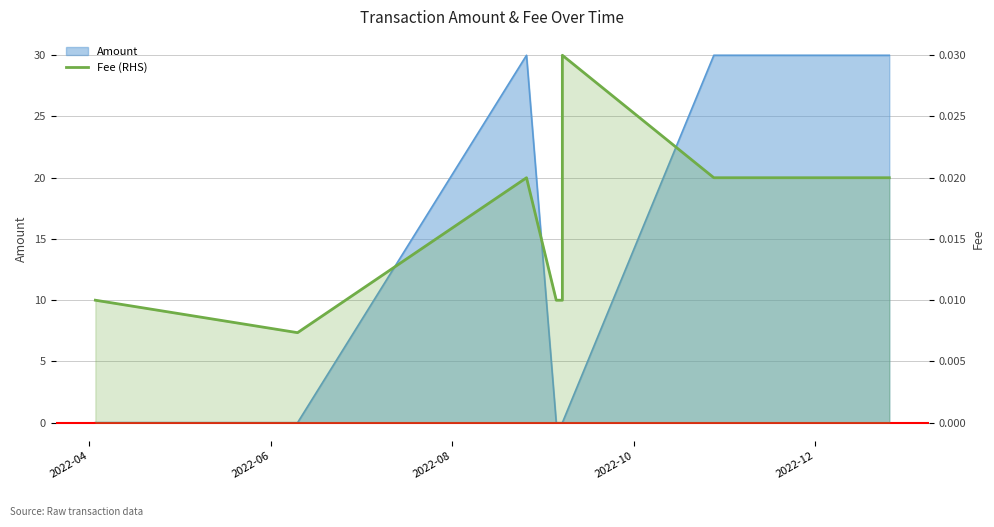

Where is the first local maximum?

2022-08